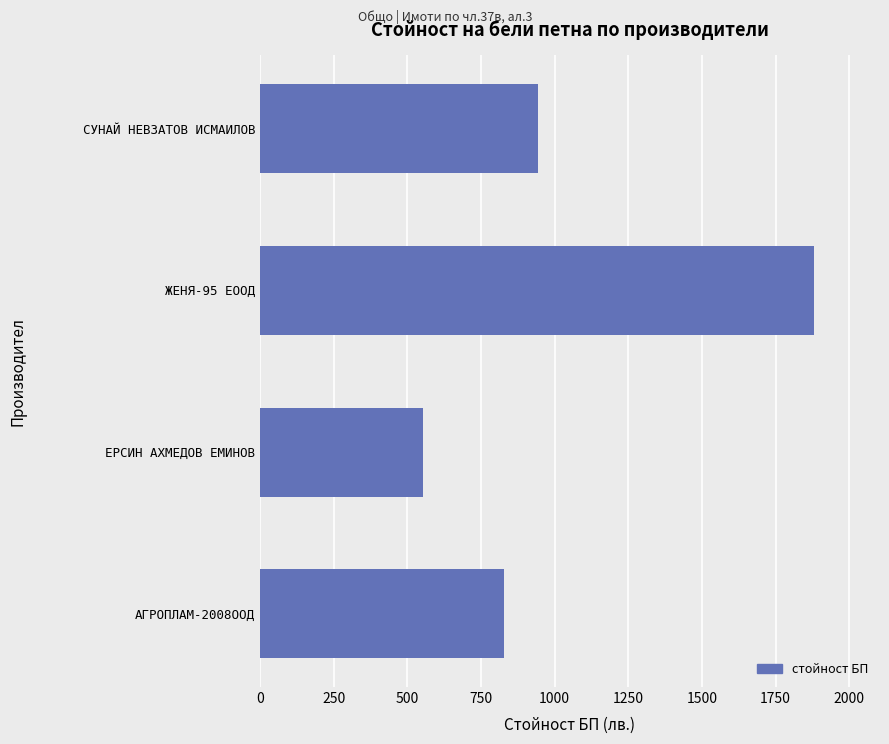

List the labels in order of value, largest first.

ЖЕНЯ-95 ЕООД, СУНАЙ НЕВЗАТОВ ИСМАИЛОВ, АГРОПЛАМ-2008ООД, ЕРСИН АХМЕДОВ ЕМИНОВ